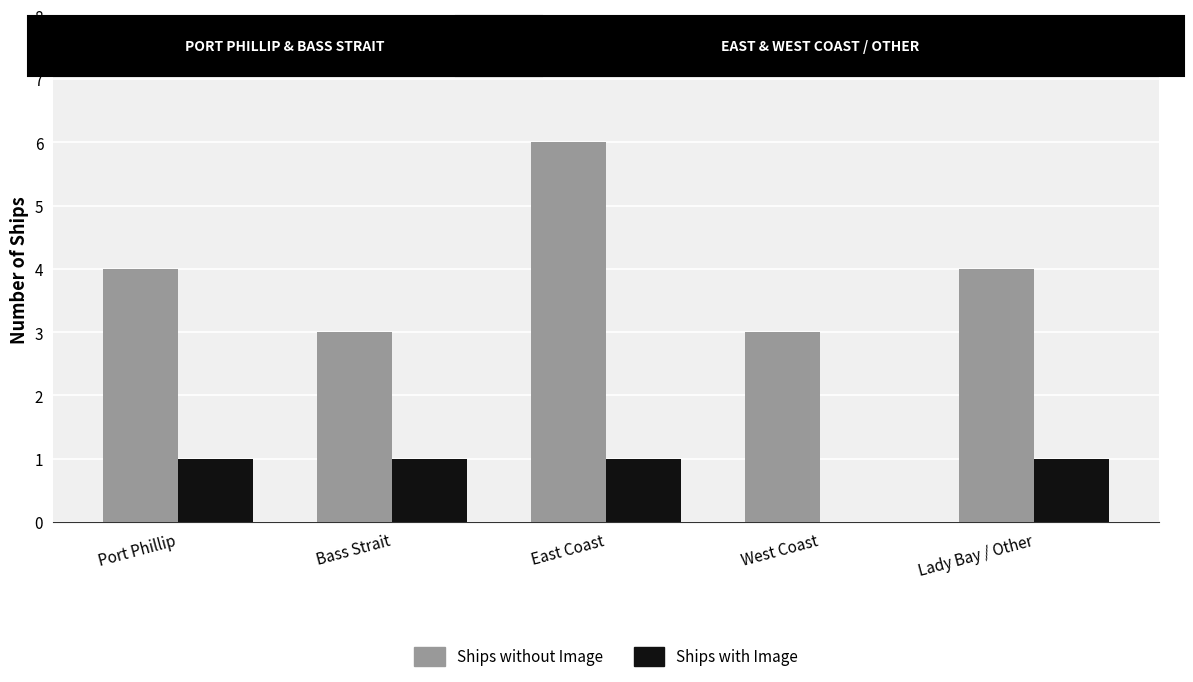

The value of Ships with Image at East Coast is 0. True or false?

False